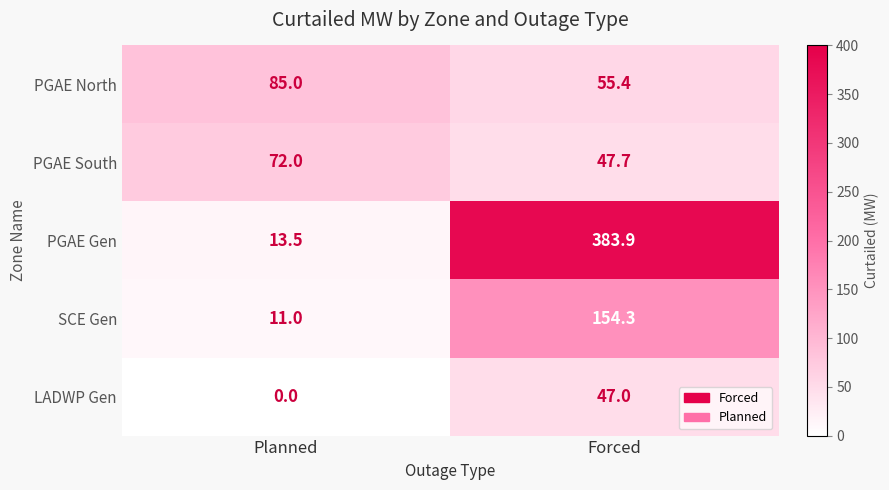

What is the total value across all series at Planned?

181.5